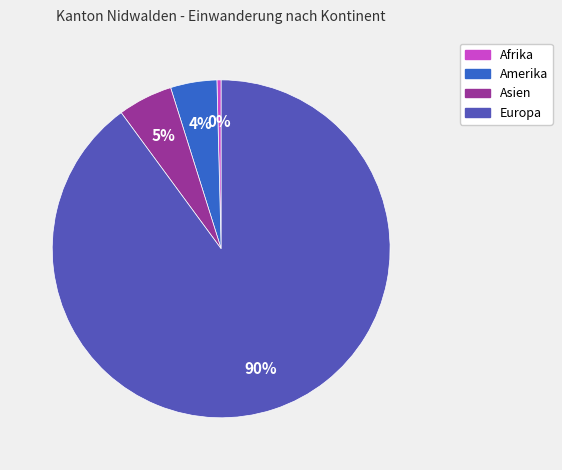

Which category has the biggest portion of the pie?

Europa